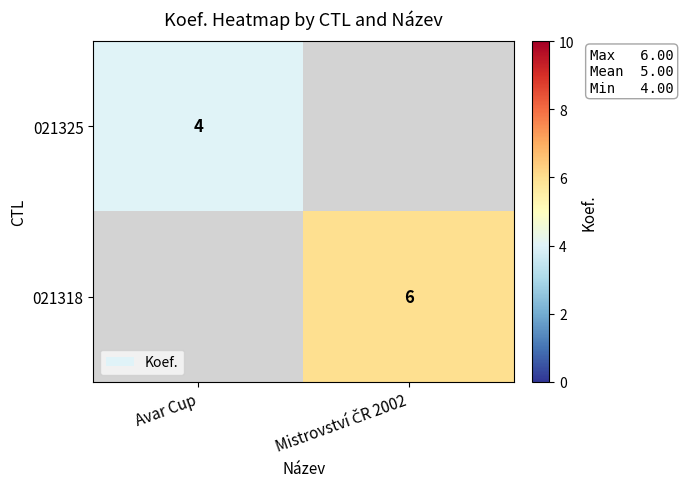

The value of 021325 at Avar Cup is 6. True or false?

False